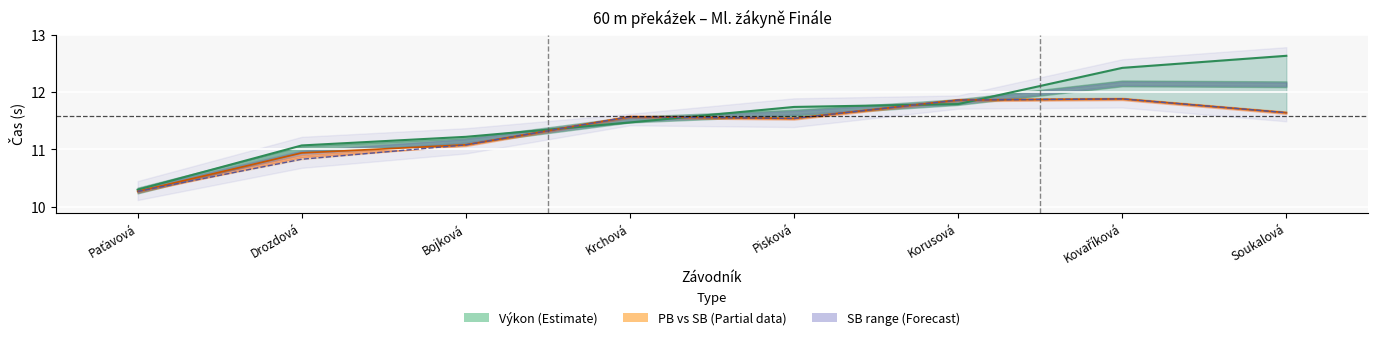

Is the value of SB at Kovaříková greater than the value of Výkon at Kovaříková?

No